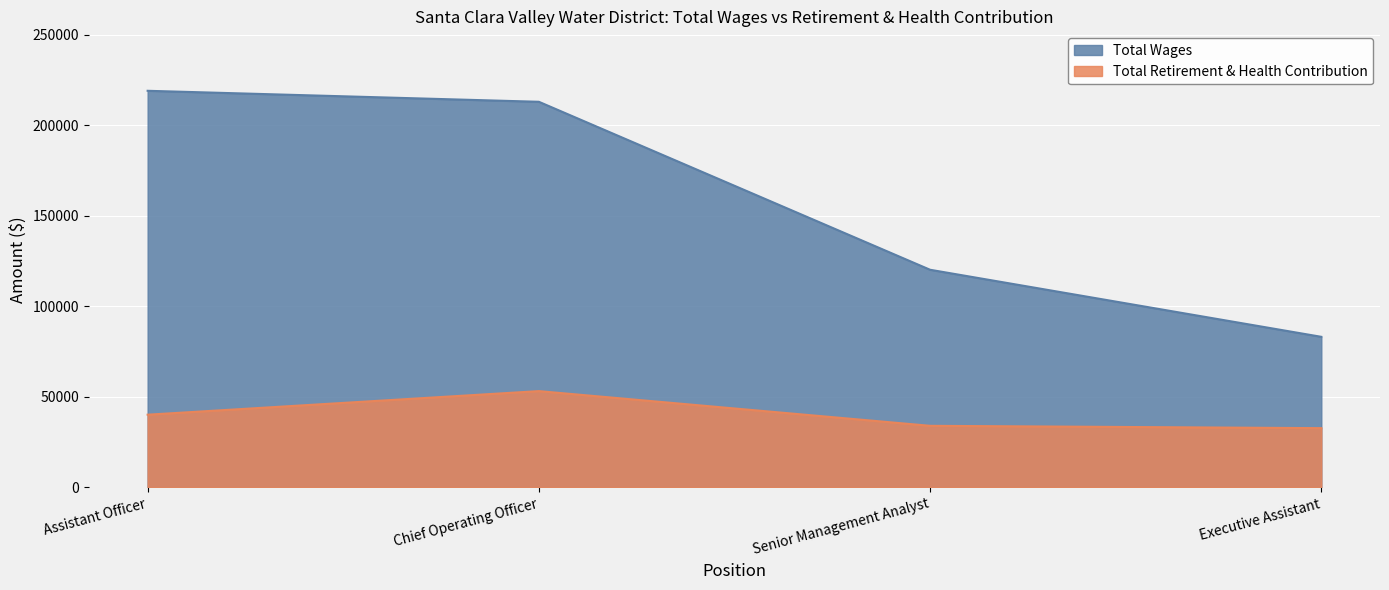

The value of Total Retirement & Health Contribution at Assistant Officer is 40052. True or false?

True